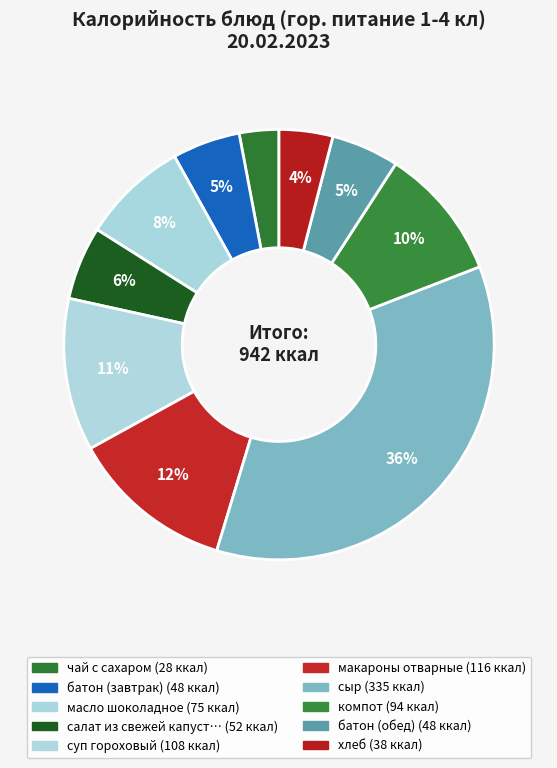

Is there any slice that represents more than half of the pie?

No